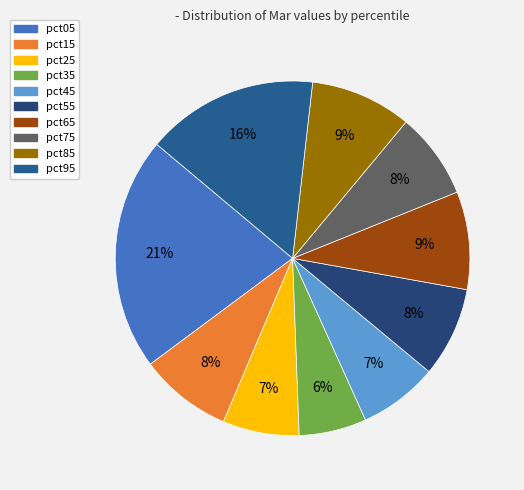

Rank the categories by value from highest to lowest.

pct05, pct95, pct85, pct65, pct15, pct55, pct75, pct45, pct25, pct35